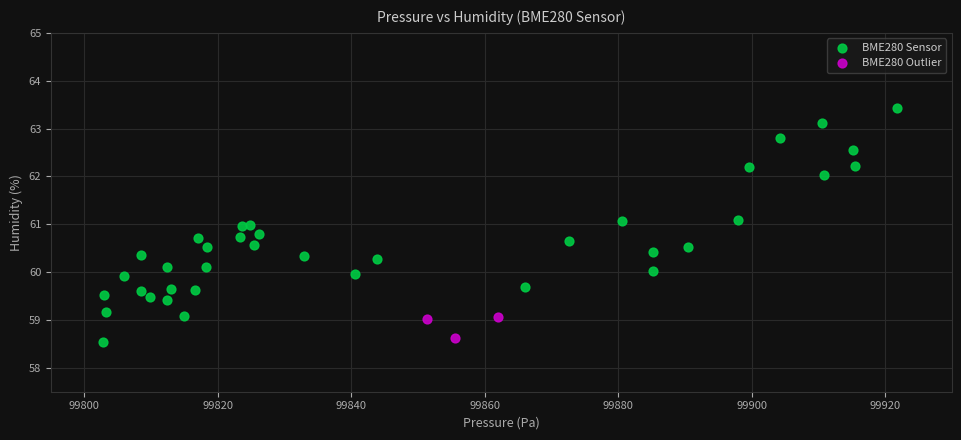

Which series reaches the maximum Y coordinate?

BME280 Sensor